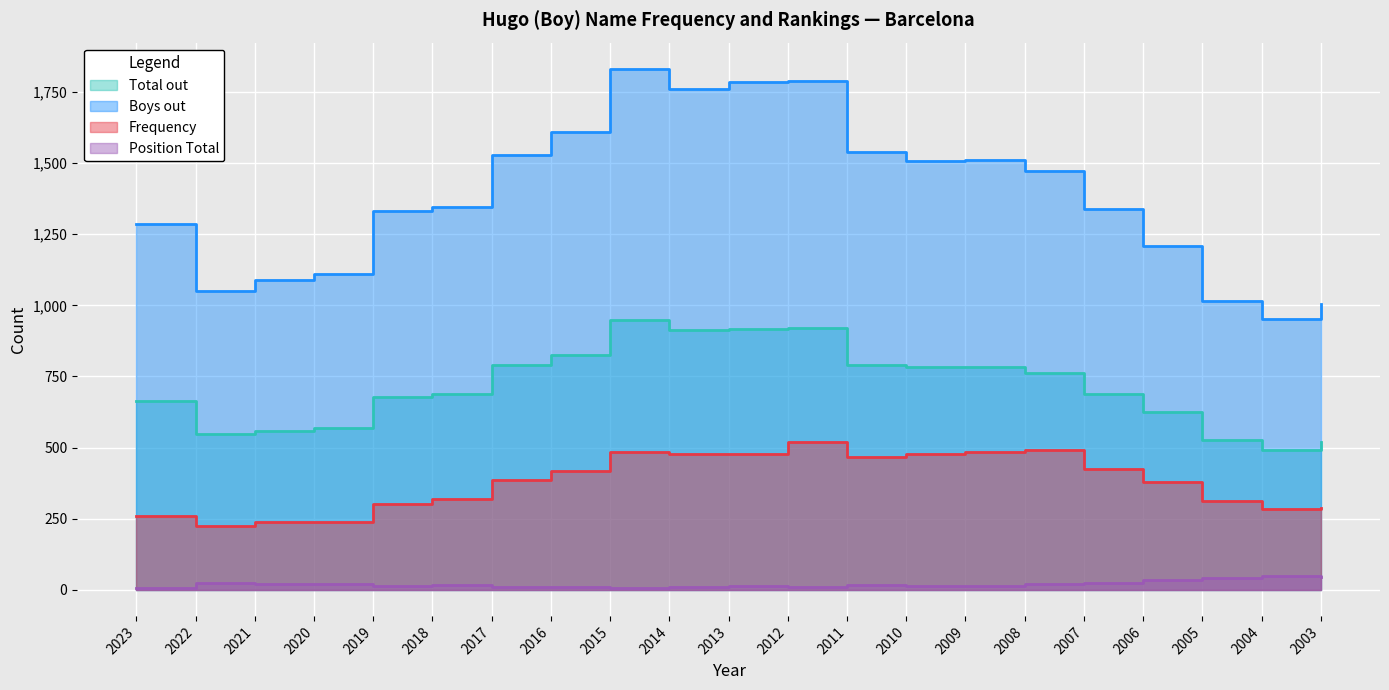

What is the approximate value of Frequency at 2012, to the nearest 5?

520